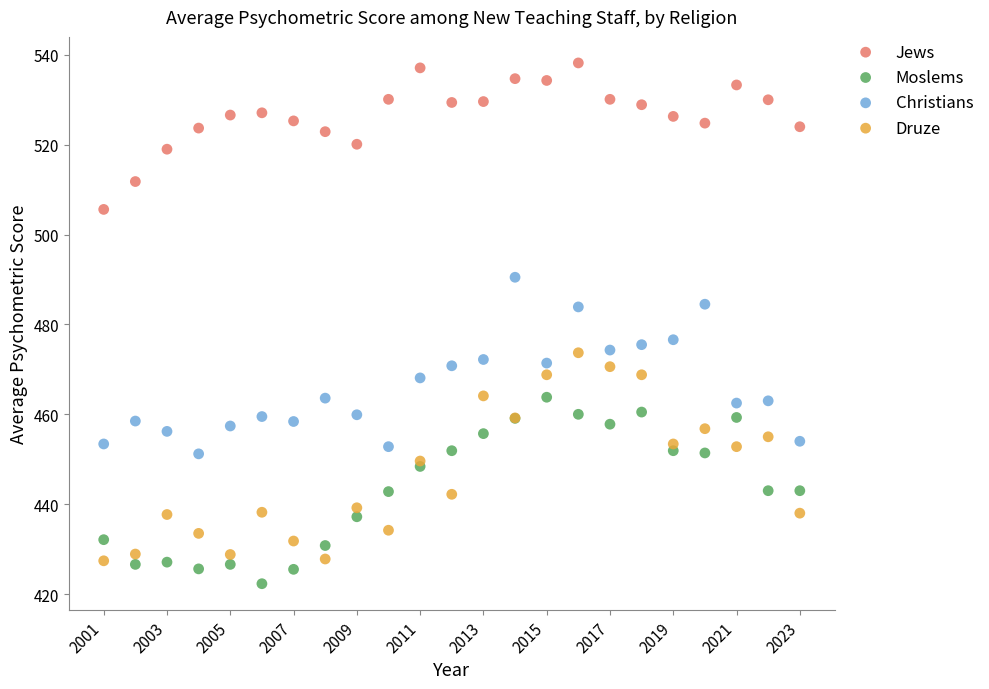

Which series has the largest Y range (max minus min)?

Druze